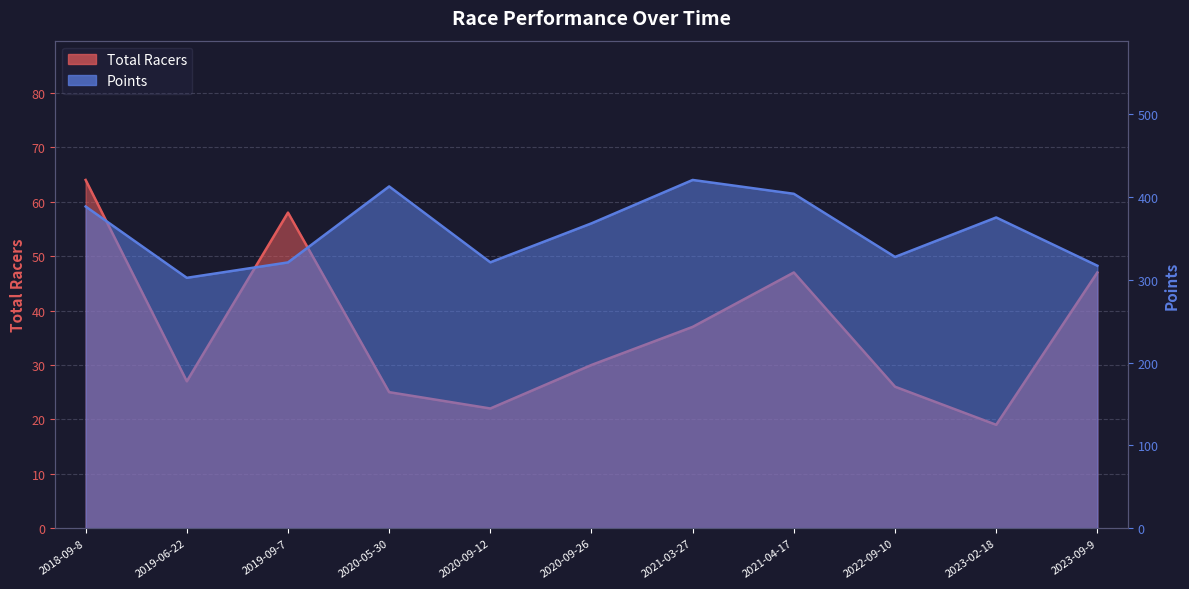

Reading left to right, list all the values displayed in this chart.

Total Racers: 2018-09-8=64.0	2019-06-22=27.0	2019-09-7=58.0	2020-05-30=25.0	2020-09-12=22.0	2020-09-26=30.0	2021-03-27=37.0	2021-04-17=47.0	2022-09-10=26.0	2023-02-18=19.0	2023-09-9=47.0
Points: 2018-09-8=388.3	2019-06-22=302.2	2019-09-7=320.8	2020-05-30=412.6	2020-09-12=321.0	2020-09-26=368.0	2021-03-27=420.4	2021-04-17=403.7	2022-09-10=327.5	2023-02-18=375.1	2023-09-9=316.8